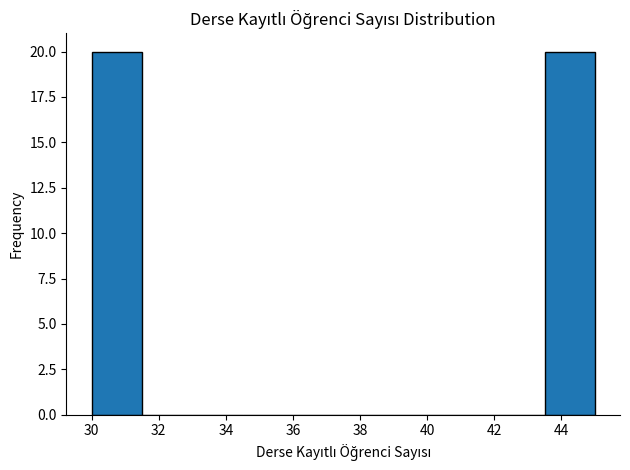

What is the height of the bar covering 43.5 to 45.0 on the x-axis? Neither the bar edges nor the heights are printed on the chart, so give them approximately, as read against the axes.

20